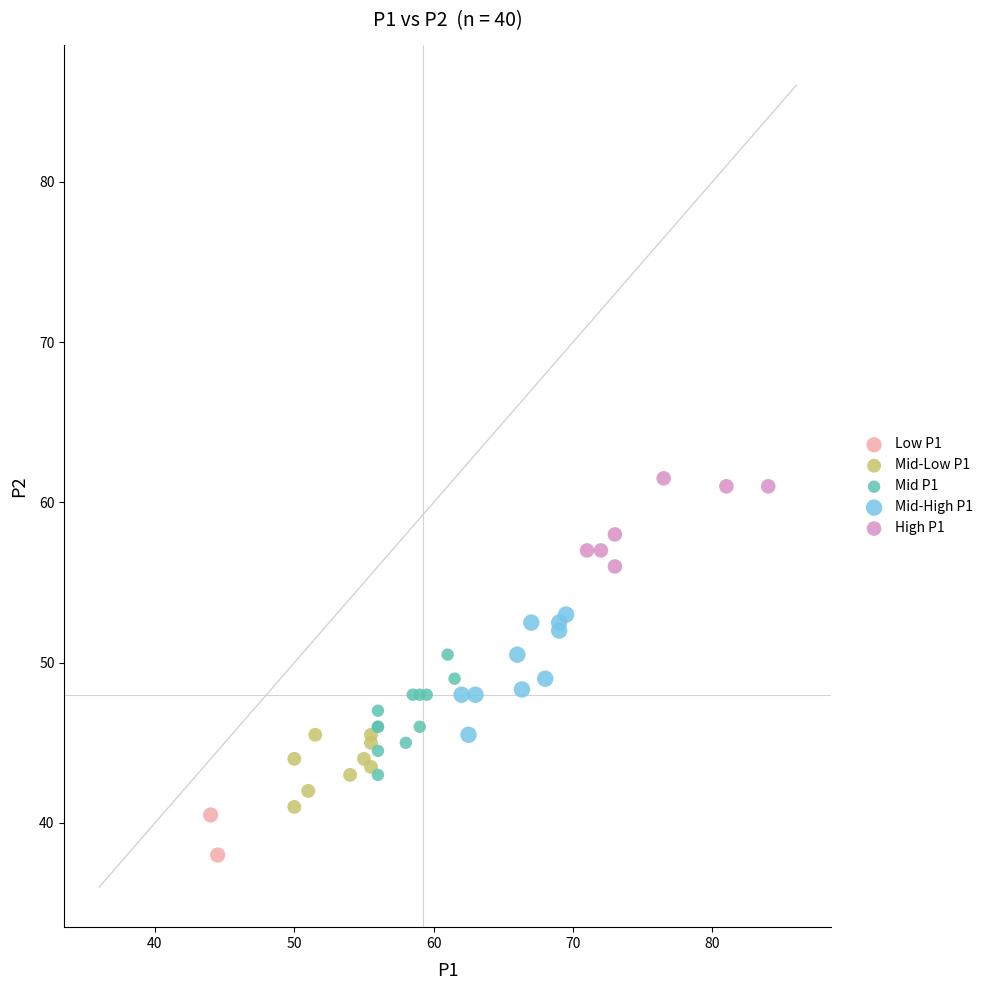

What are all the series names shown in the legend?

Low P1, Mid-Low P1, Mid P1, Mid-High P1, High P1